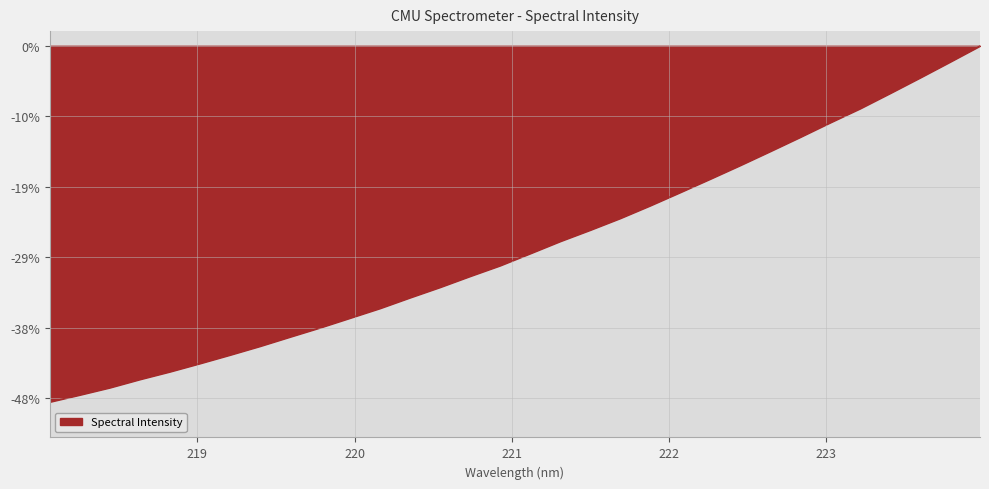

What is the difference between the maximum and minimum values?

48.5